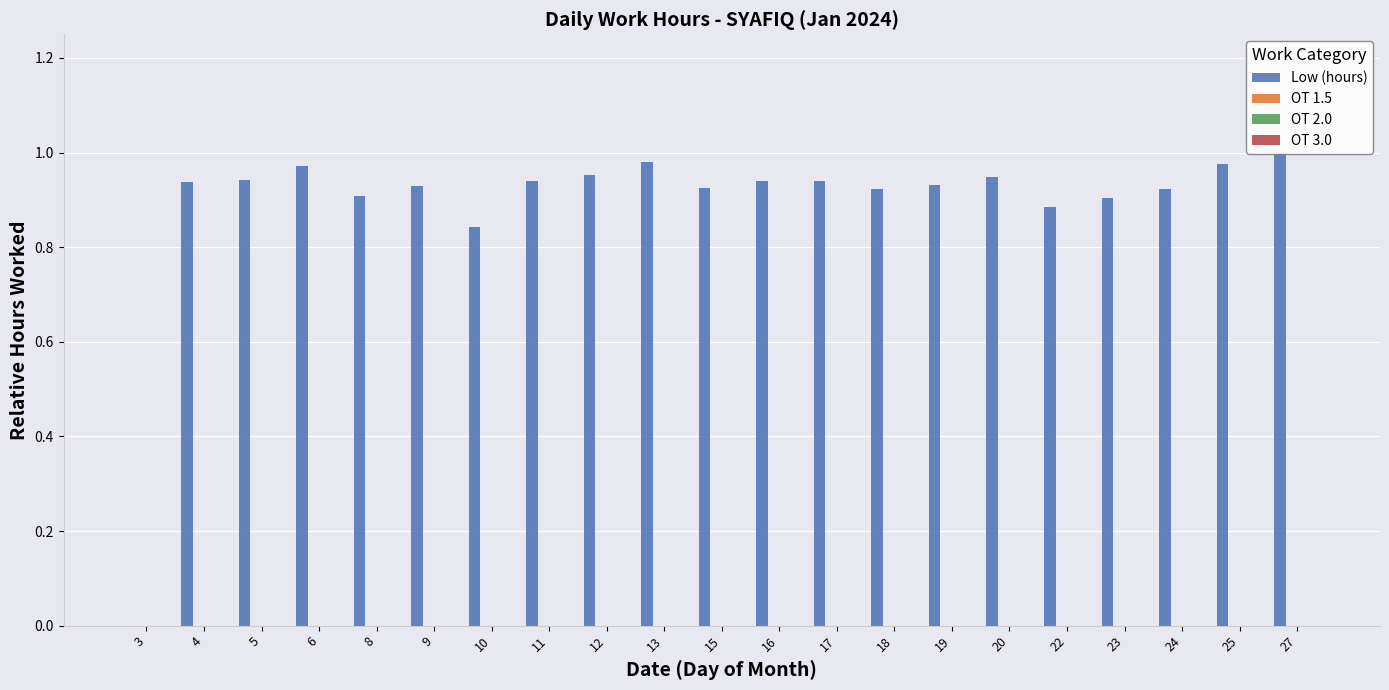

What is the difference between the highest and lowest values at 9?

0.9